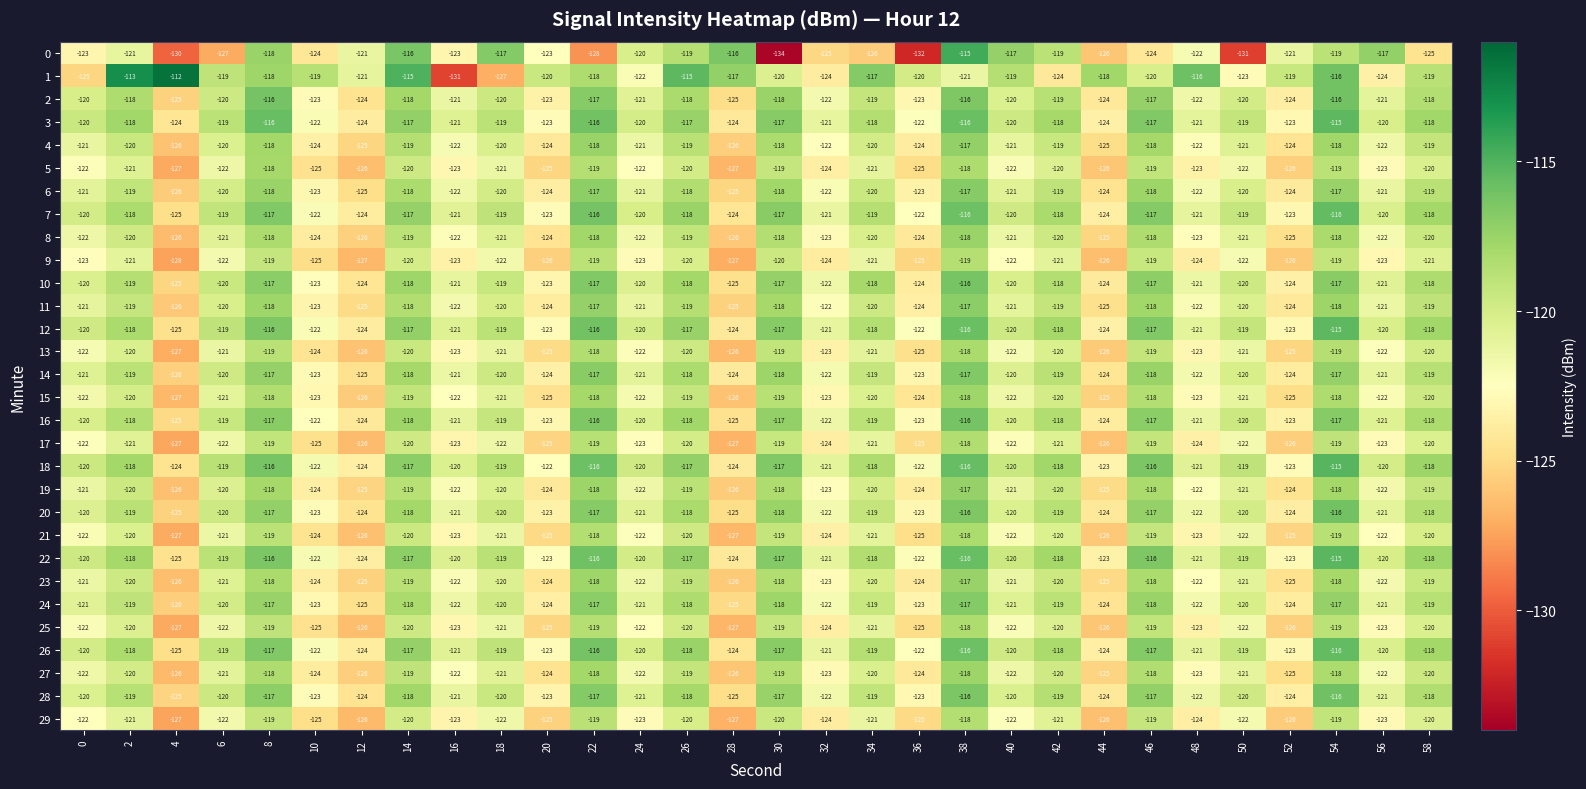

What is the approximate value of 4 at 38?

-117